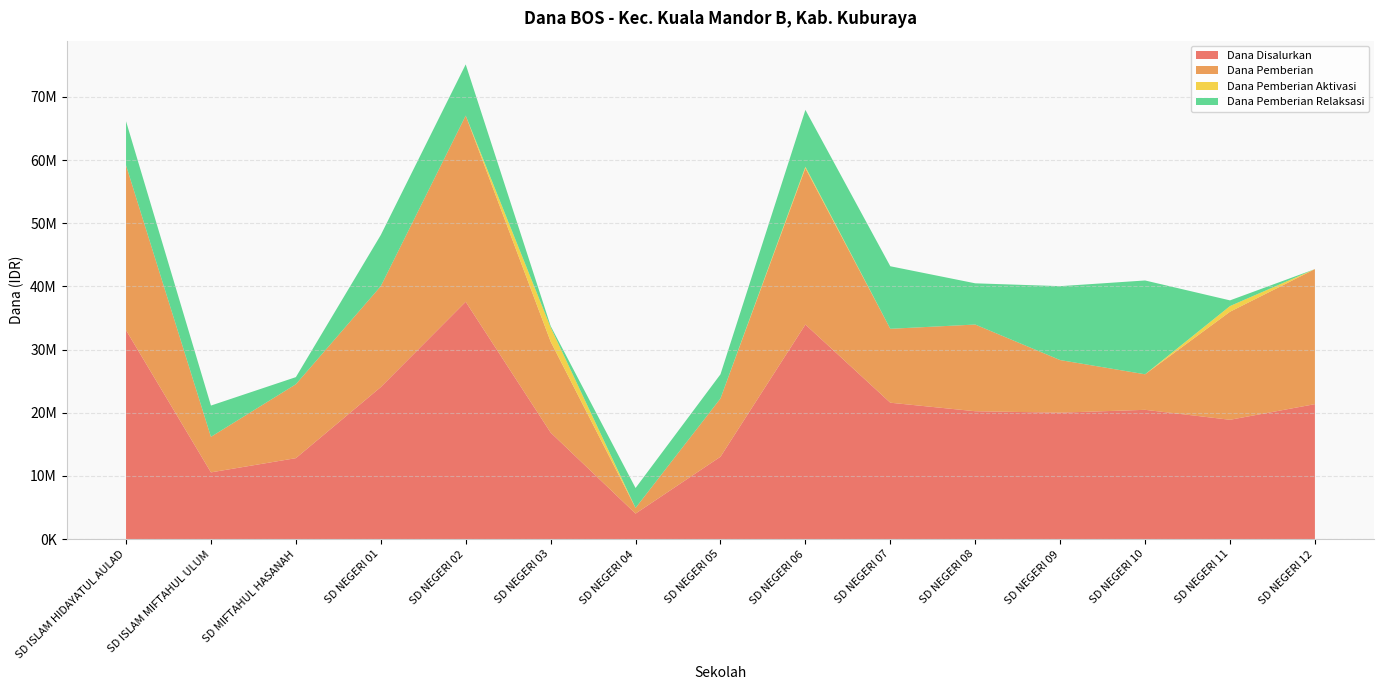

Reading right to left, what are all the values shown in this chart?

Dana Disalurkan: 21375000	18900000	20475000	20025000	20250000	21600000	33975000	13050000	4050000	16875000	37575000	24075000	12825000	10575000	33075000
Dana Pemberian: 21375000	17100000	5625000	8325000	13725000	11700000	24750000	9225000	900000	14400000	29475000	15975000	11700000	5625000	26100000
Dana Pemberian Aktivasi: 0	900000	0	0	0	0	225000	0	0	2250000	0	0	0	0	0
Dana Pemberian Relaksasi: 0	900000	14850000	11700000	6525000	9900000	9000000	3825000	3150000	225000	8100000	8100000	1125000	4950000	6975000